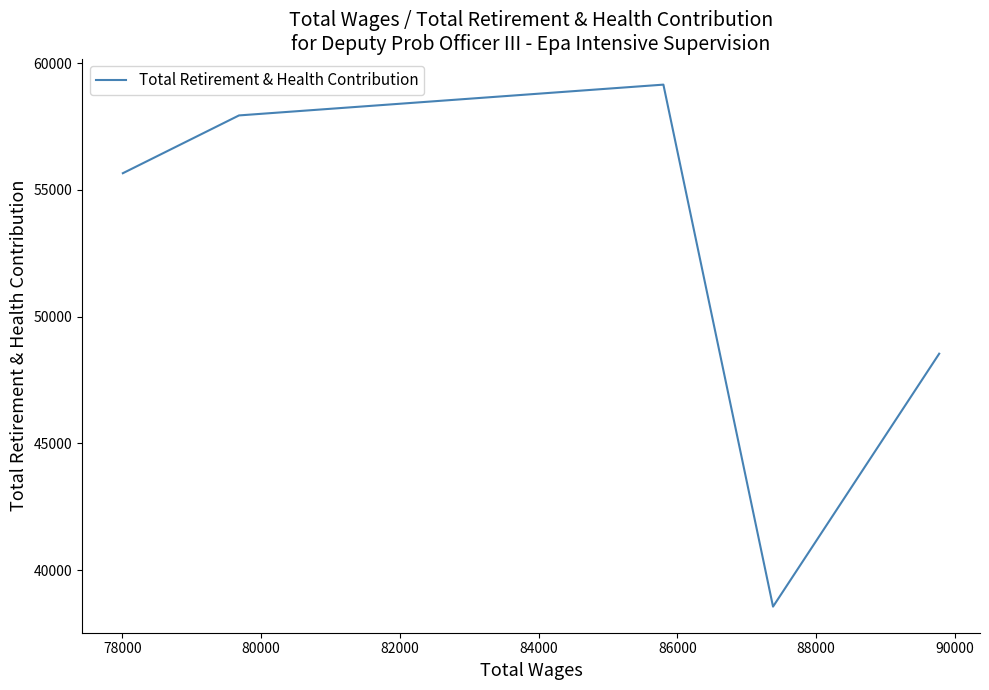

What is the difference between the maximum and second lowest values?

10618